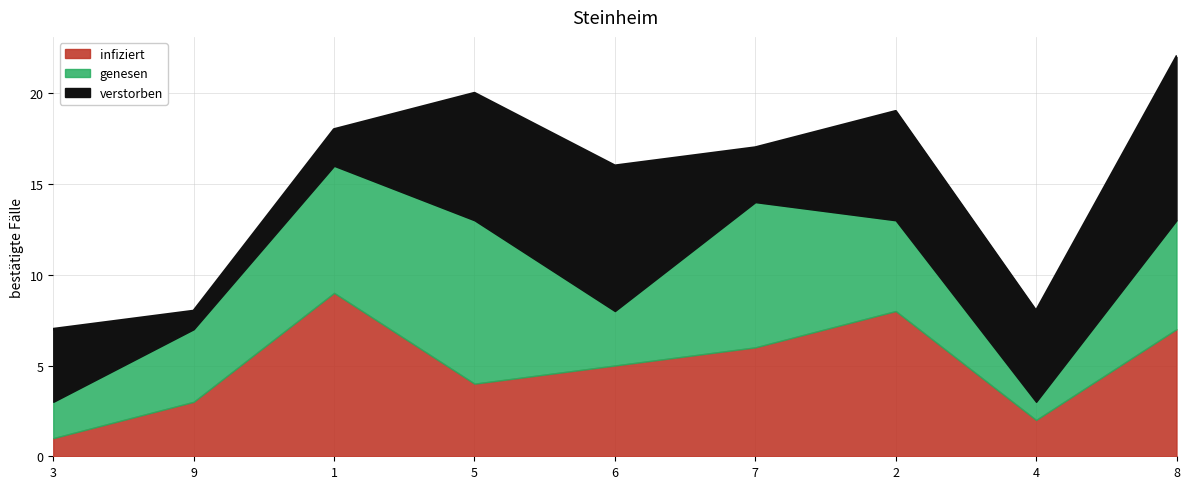

Where is the first local minimum for genesen?

6